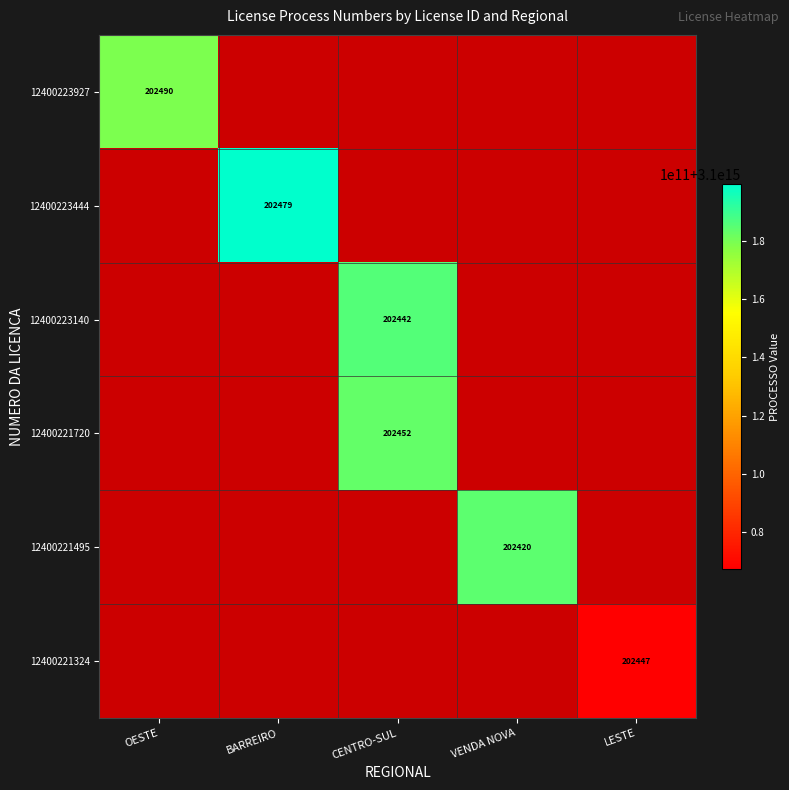

What is the maximum value shown in the chart?

3100199517202479.0